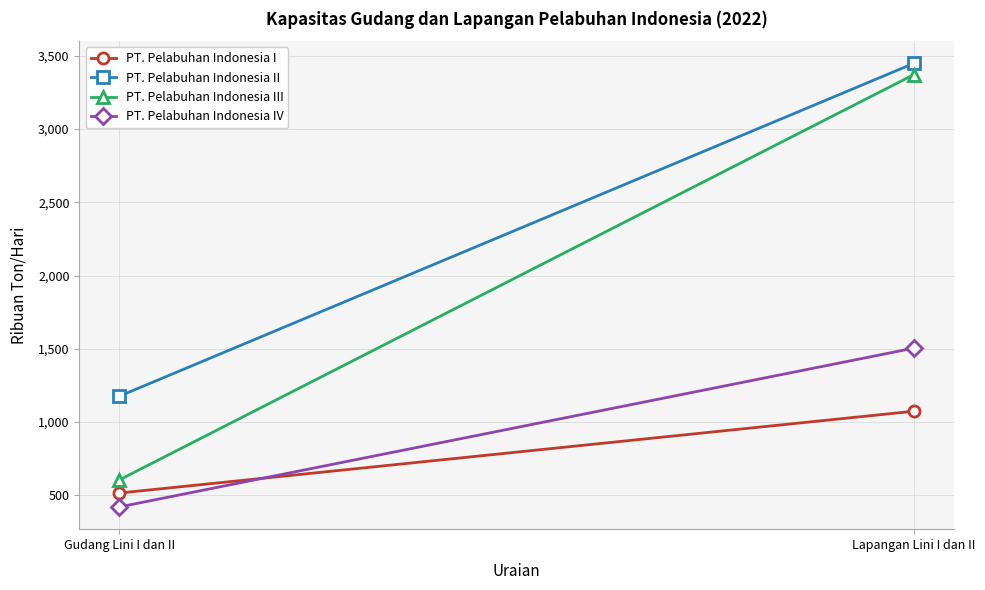

The PT. Pelabuhan Indonesia IV series shows 1504 at Lapangan Lini I dan II. True or false?

True